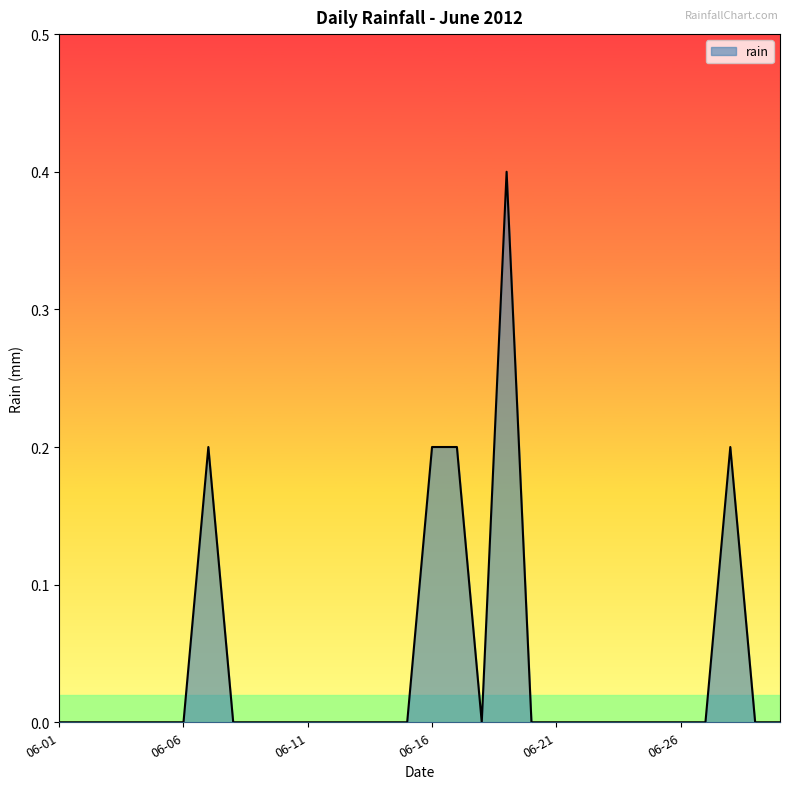

Count the values in the range 0 to 1.

30